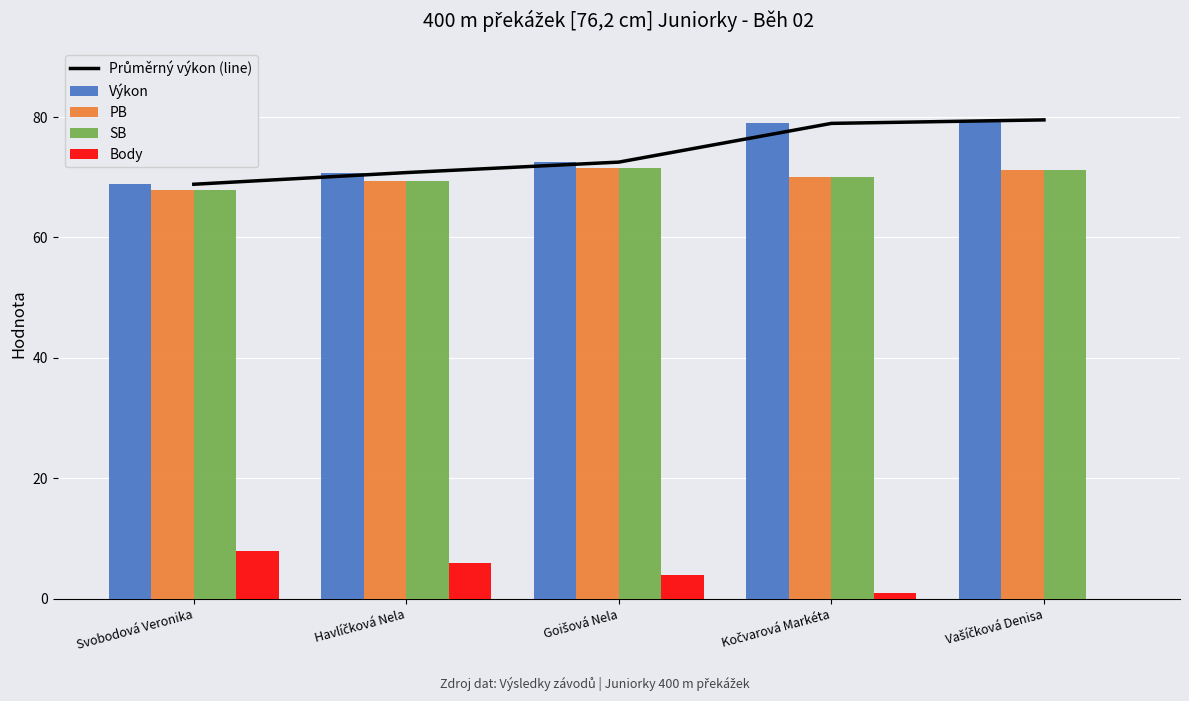

Where is Výkon nearest to the value 74?

Goišová Nela